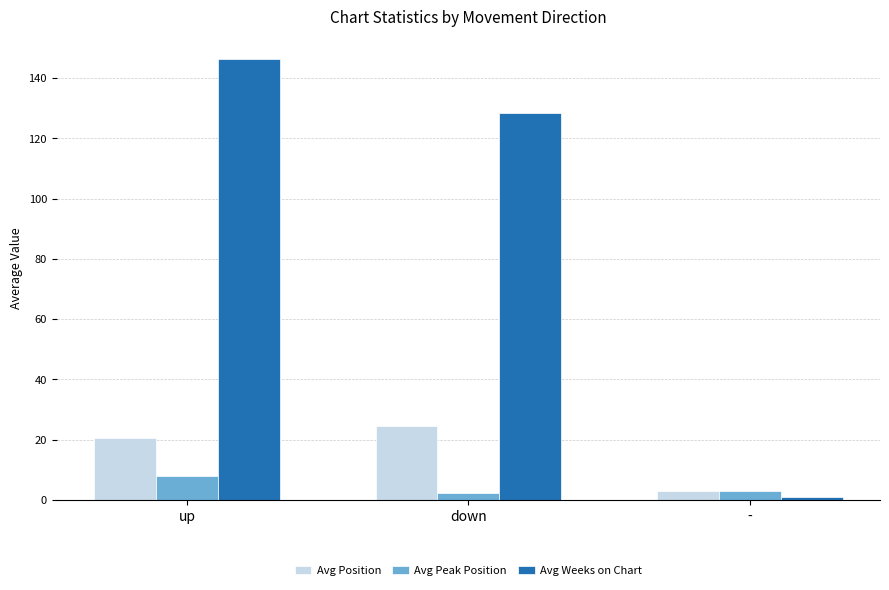

Count the number of data series in this chart.

3